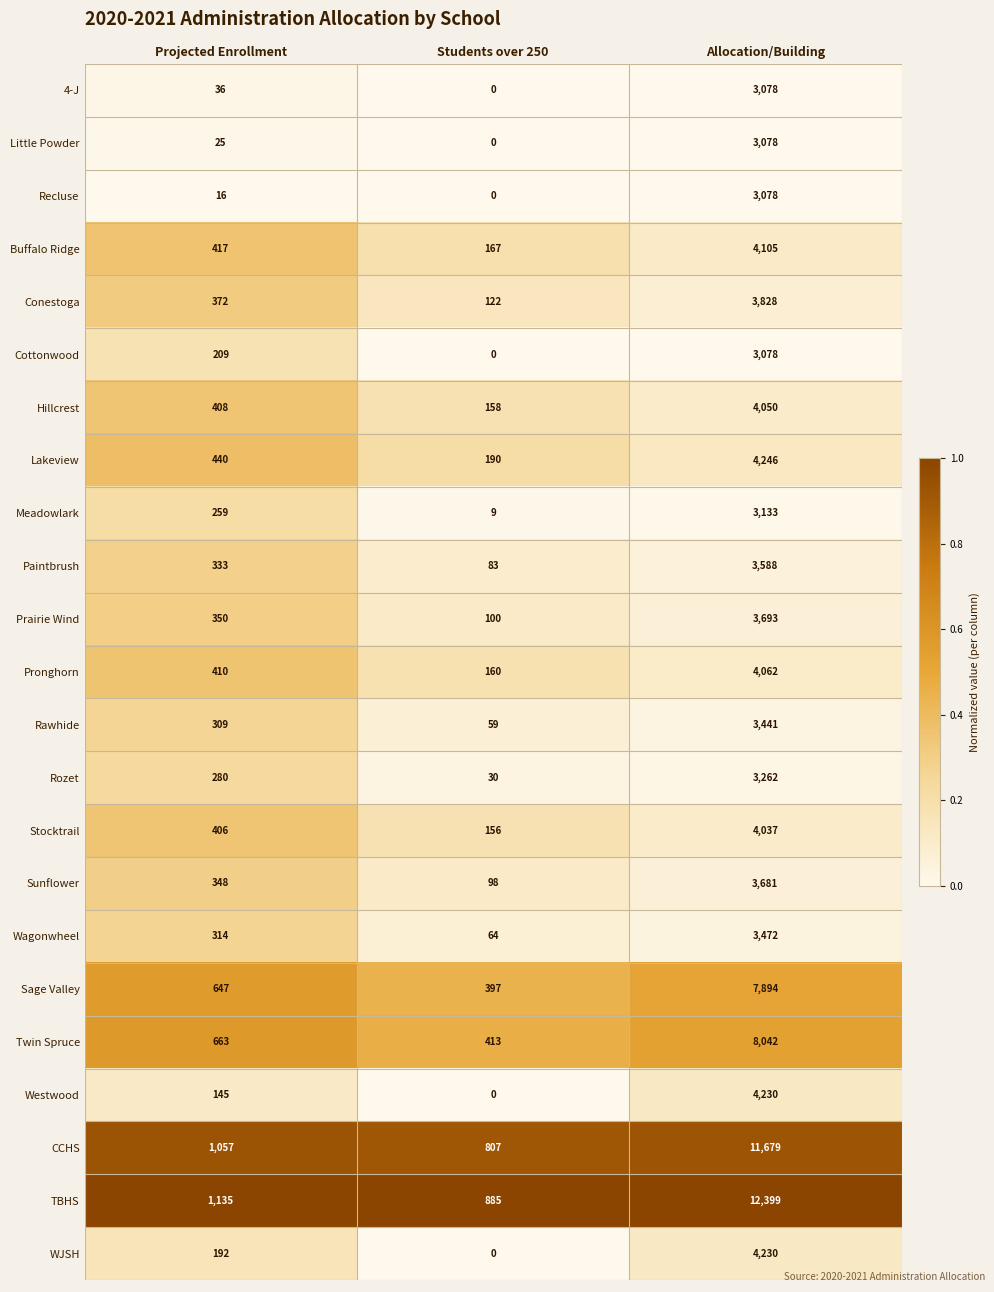

Read the WJSH value at Projected Enrollment.

192